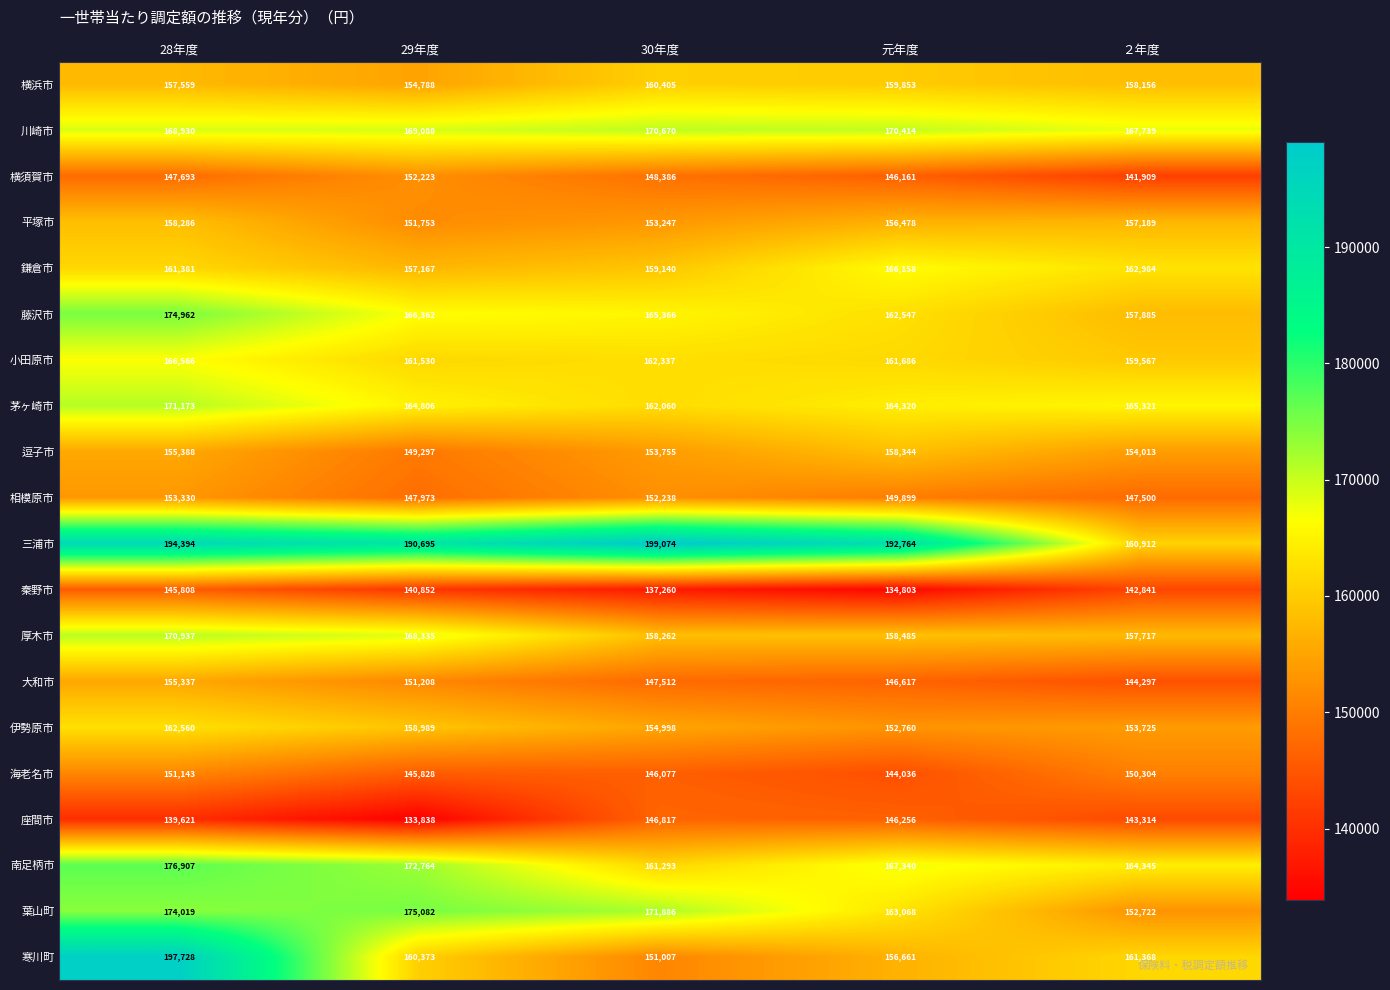

Which series changed the most between 28年度 and 29年度?

寒川町